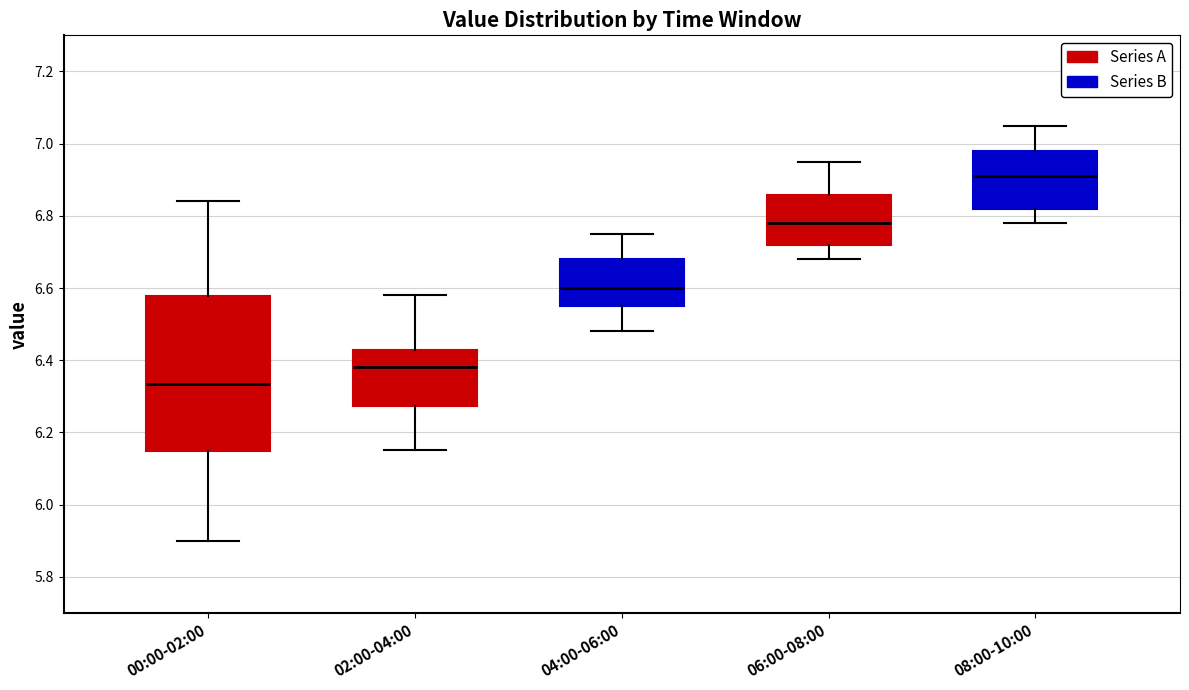

Which box is the tallest, from its lower edge to its upper edge?

00:00-02:00